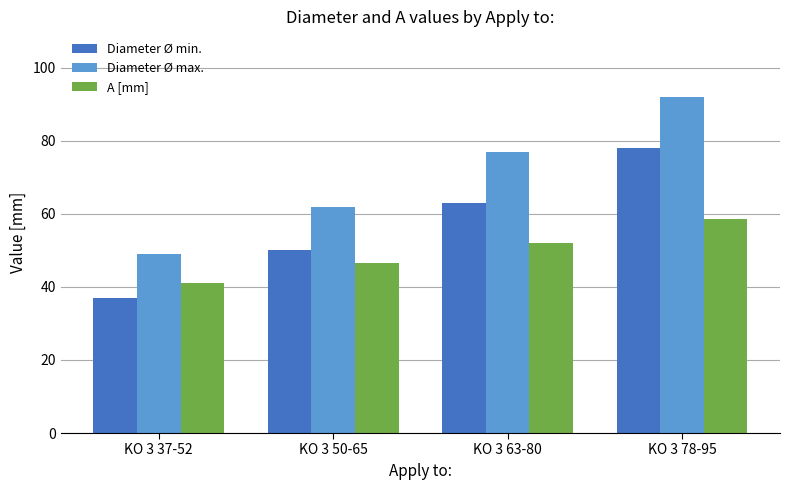

Is the value of Diameter Ø max. at KO 3 50-65 greater than the value of A [mm] at KO 3 63-80?

Yes